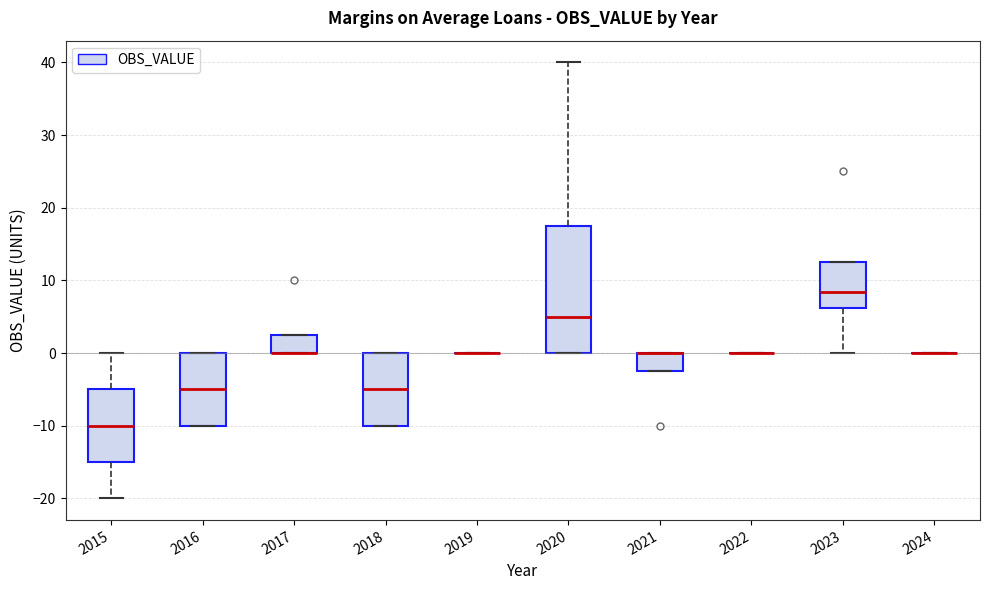

Comparing the boxes themselves (not the whiskers), which one is the tallest?

2020